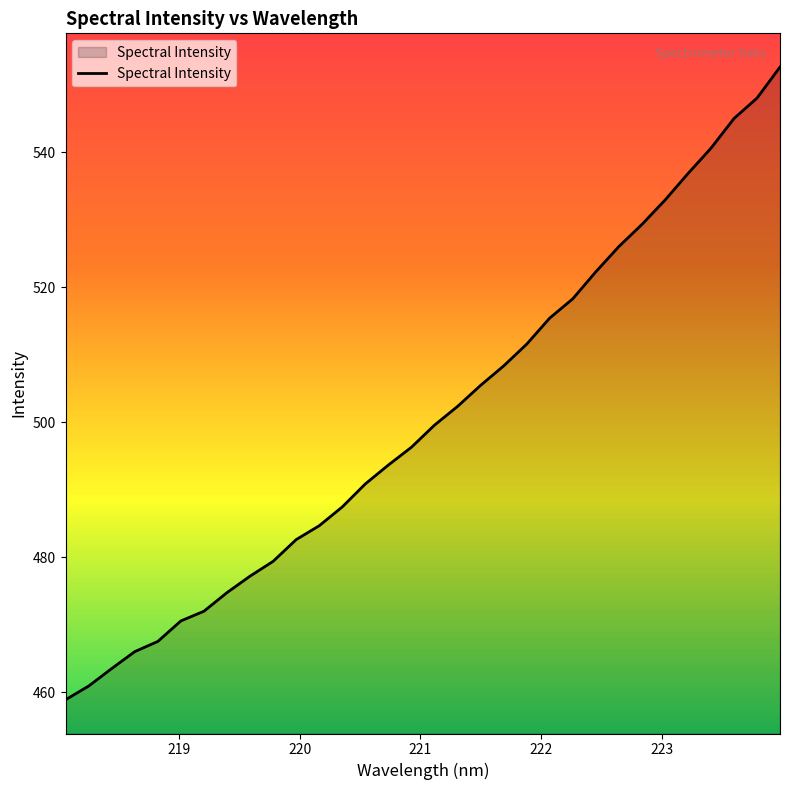

What is the maximum value shown in the chart?

552.6